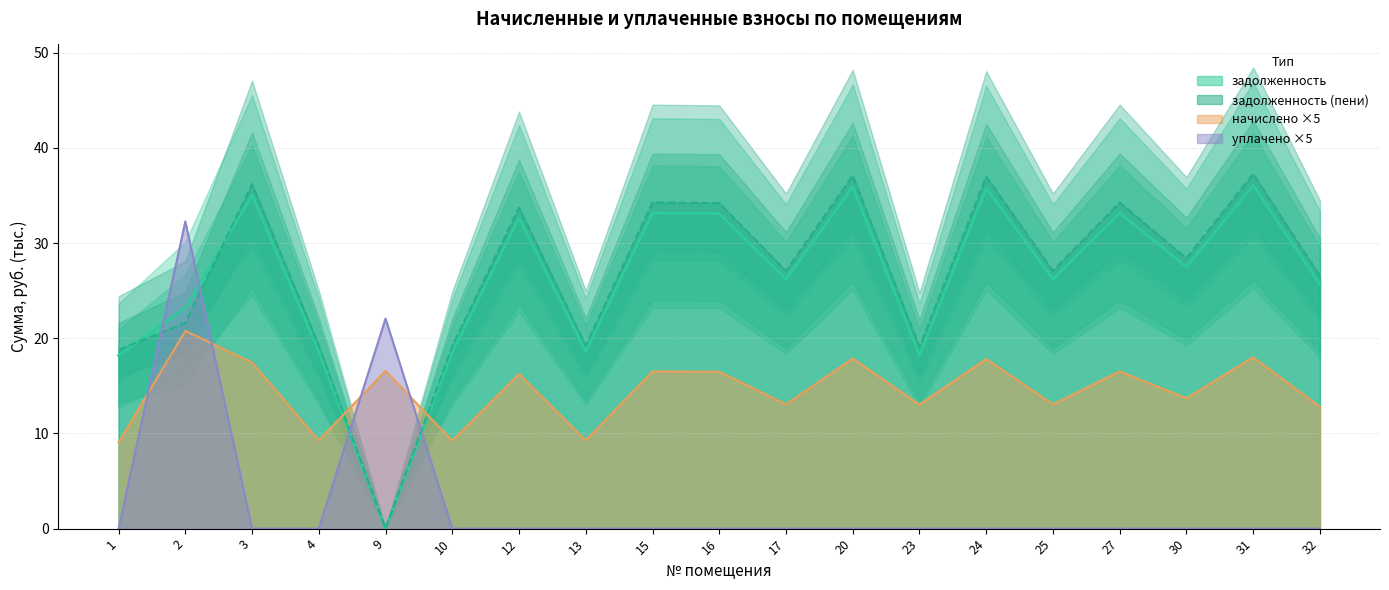

What is the total value across all series at 4?

47.1